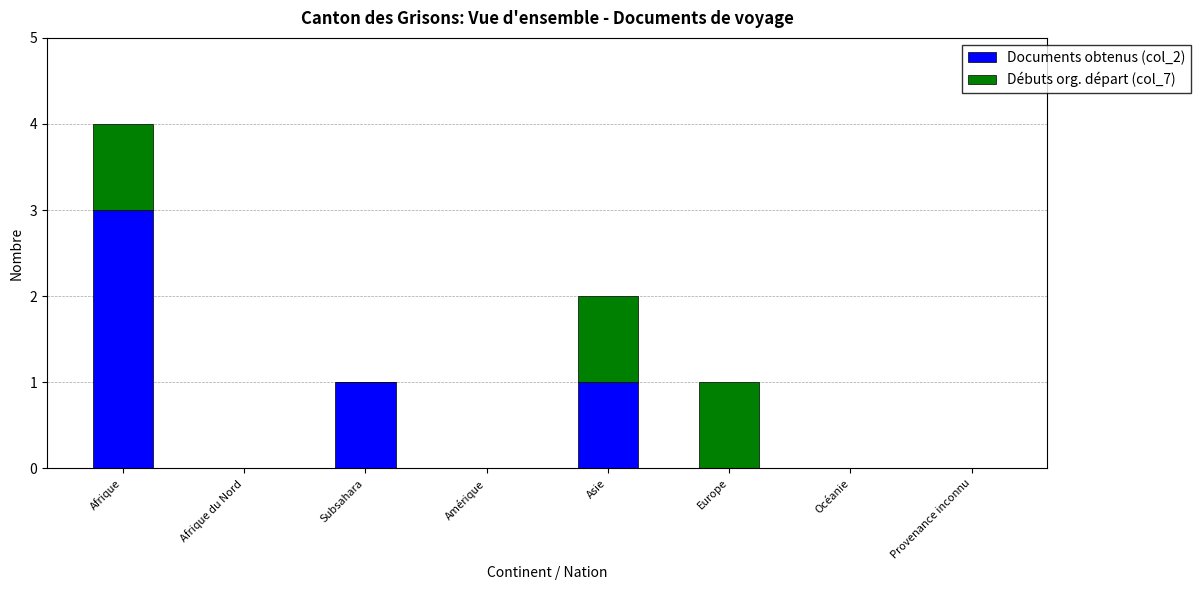

Which category has the highest value in the Documents obtenus (col_2) series?

Afrique